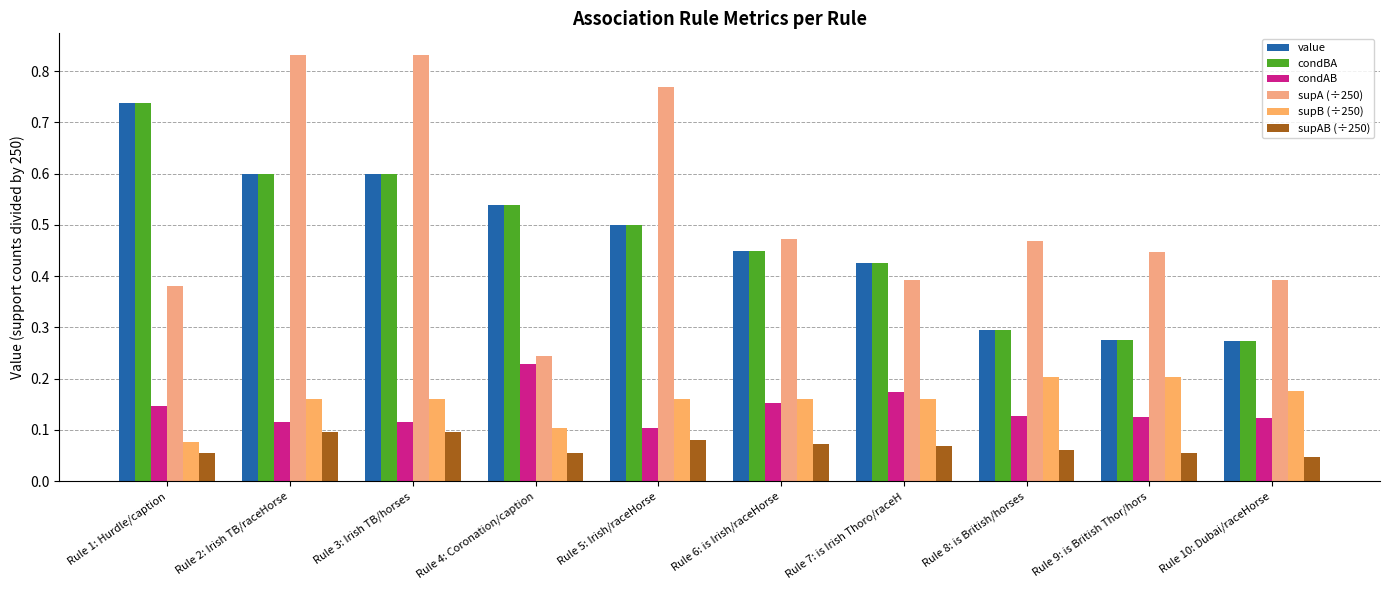

Is it true that supB (÷250) equals 0.2 at Rule 8: is British/horses?

True